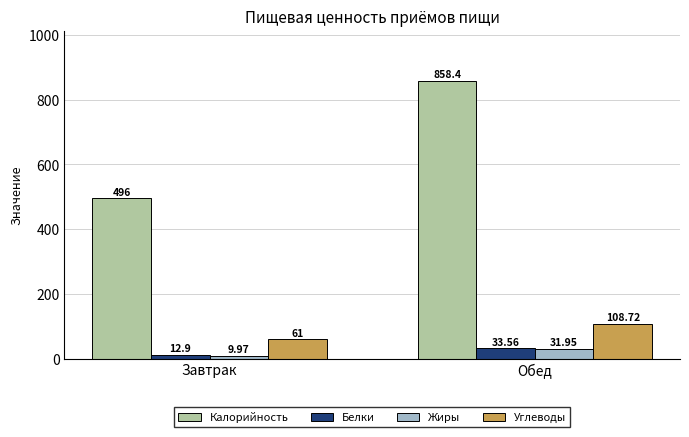

What is the average value of the Жиры series?

21.0